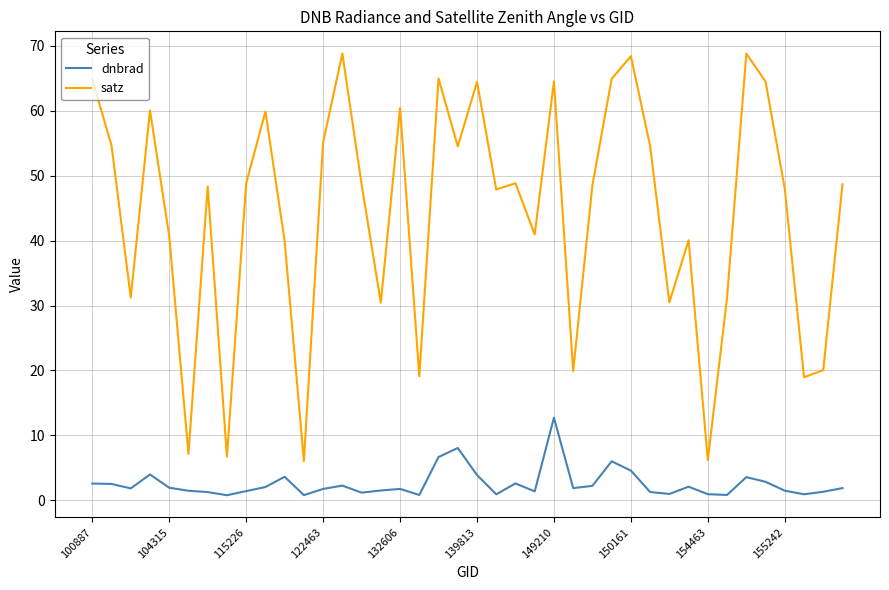

What is the difference between the maximum and minimum values in the satz series?

62.8